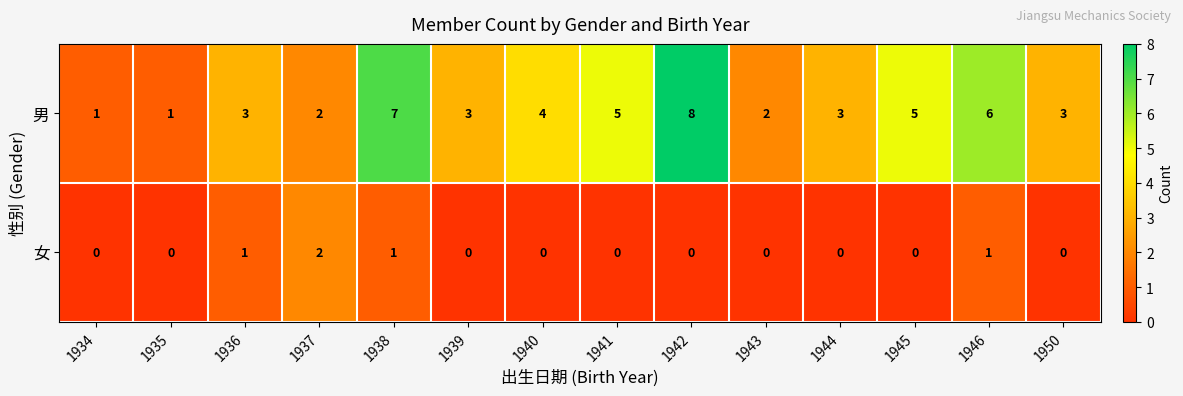

List the series in order of their peak value, highest first.

男, 女